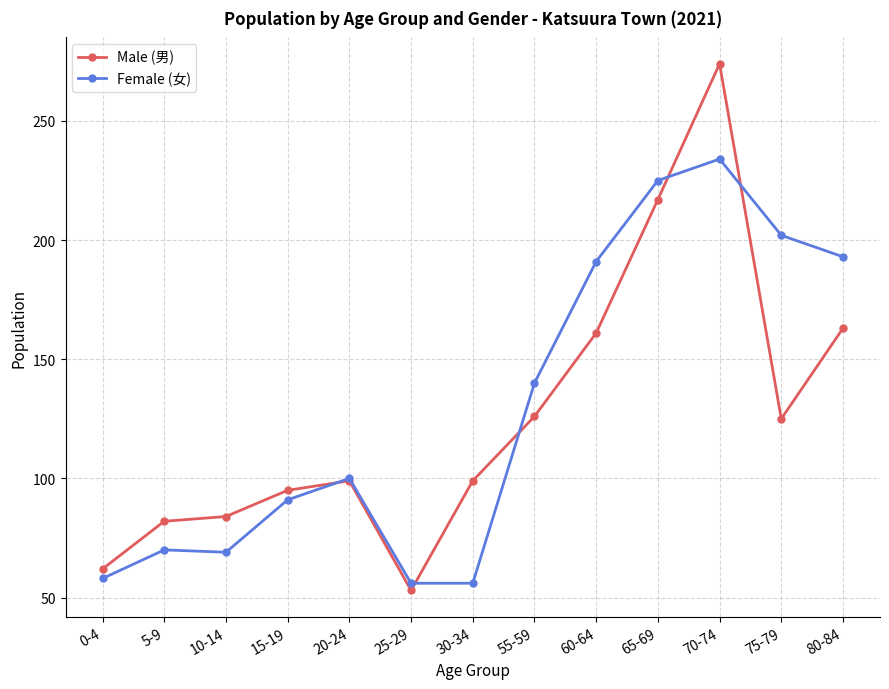

Which series has the largest total across all categories?

Female (女)